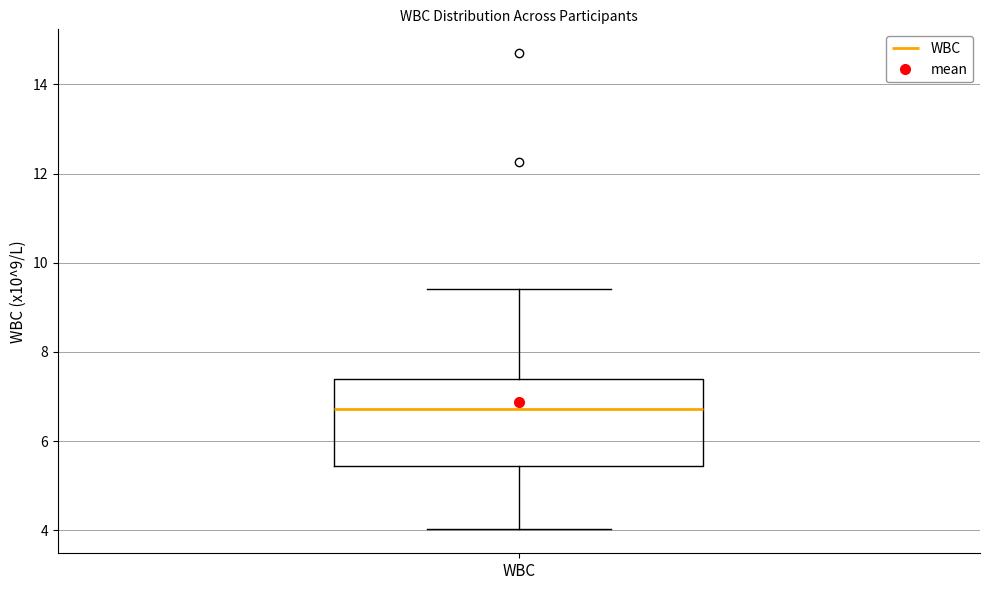

Transcribe this box plot: give where the median line is, the range the box spans, and where the two whiskers end, as read against the y-axis. The values are not printed on the chart, so give them approximately, as read against the axis.

median 6.8, box 5.4 to 7.4, whiskers 4.0 to 9.4